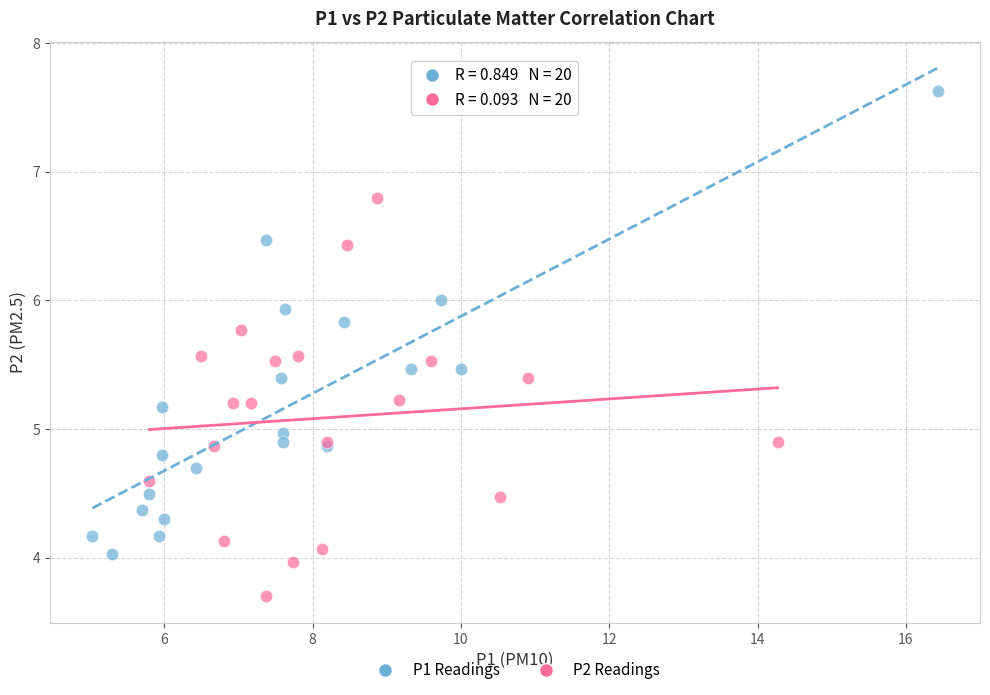

Which series reaches the maximum Y coordinate?

P1 Readings